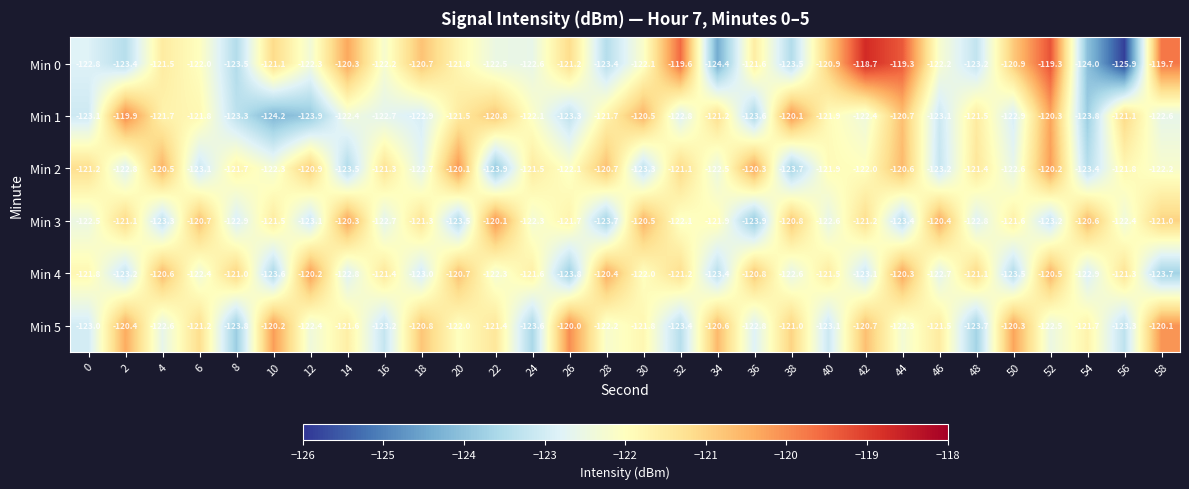

Between 14 and 16, which series saw the biggest shift?

Min 3